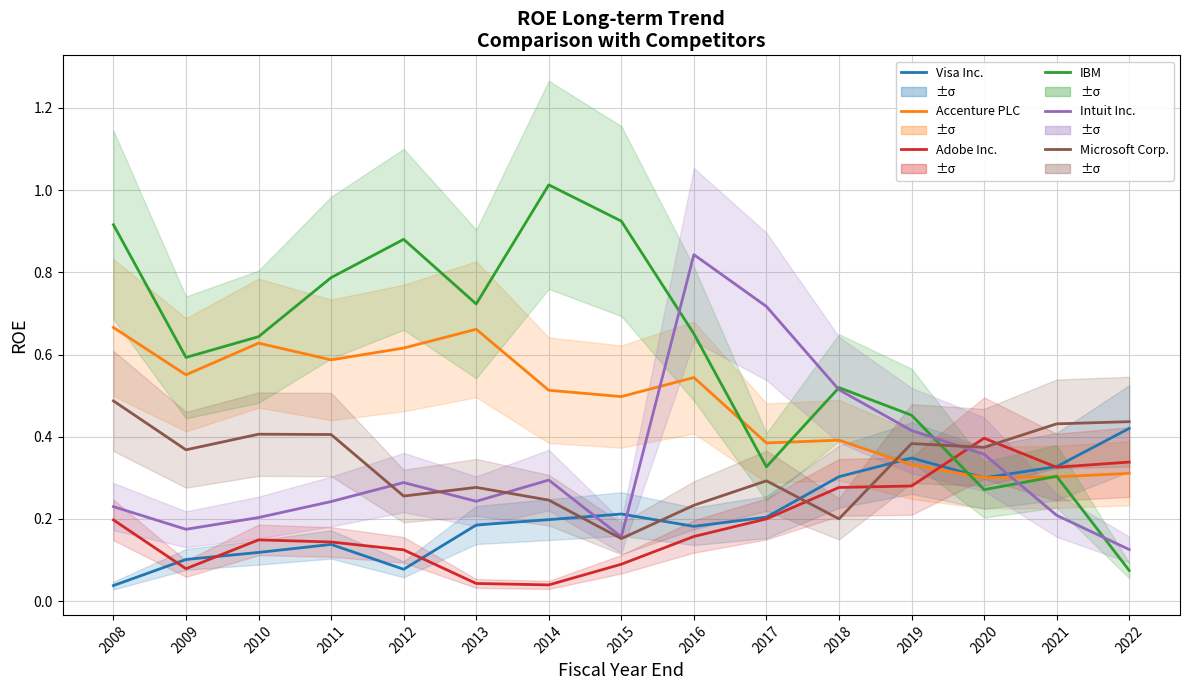

What is the difference between the highest and lowest values at 2013?

0.7